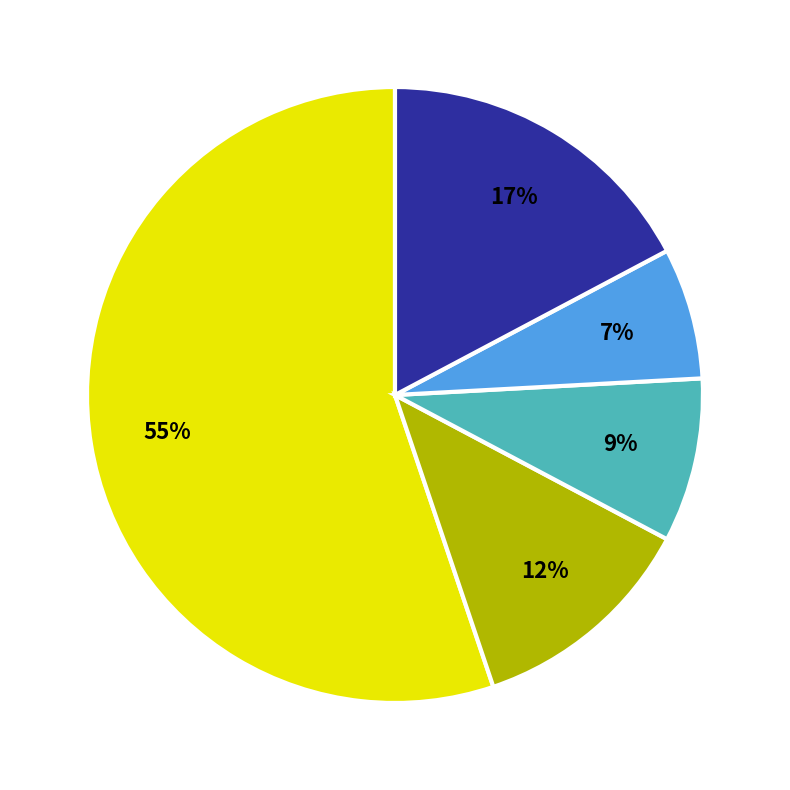

How many slices are in this pie chart?

5